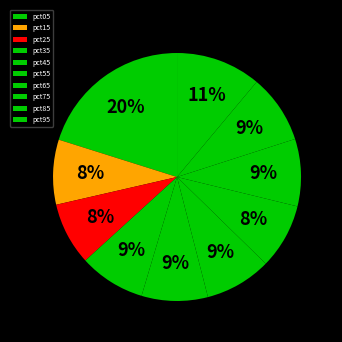

To the nearest percent, what percentage of the pie is pct55?

9%